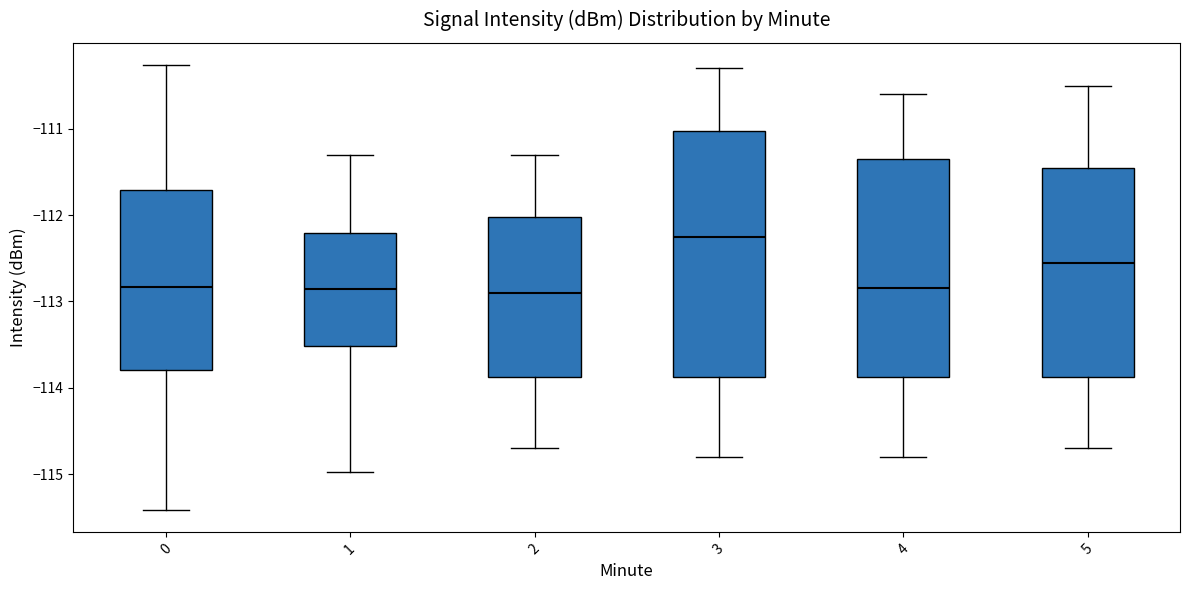

Reading left to right, read every box against the y-axis: the position of its median line, the range the box covers, and the ends of its whiskers. The values are not printed on the chart, so give them approximately, as read against the axis.

0: median -112.8, box -113.8 to -111.7, whiskers -115.4 to -110.3
1: median -112.9, box -113.5 to -112.2, whiskers -115.0 to -111.3
2: median -112.9, box -113.9 to -112.0, whiskers -114.7 to -111.3
3: median -112.2, box -113.9 to -111.0, whiskers -114.8 to -110.3
4: median -112.8, box -113.9 to -111.3, whiskers -114.8 to -110.6
5: median -112.5, box -113.9 to -111.4, whiskers -114.7 to -110.5